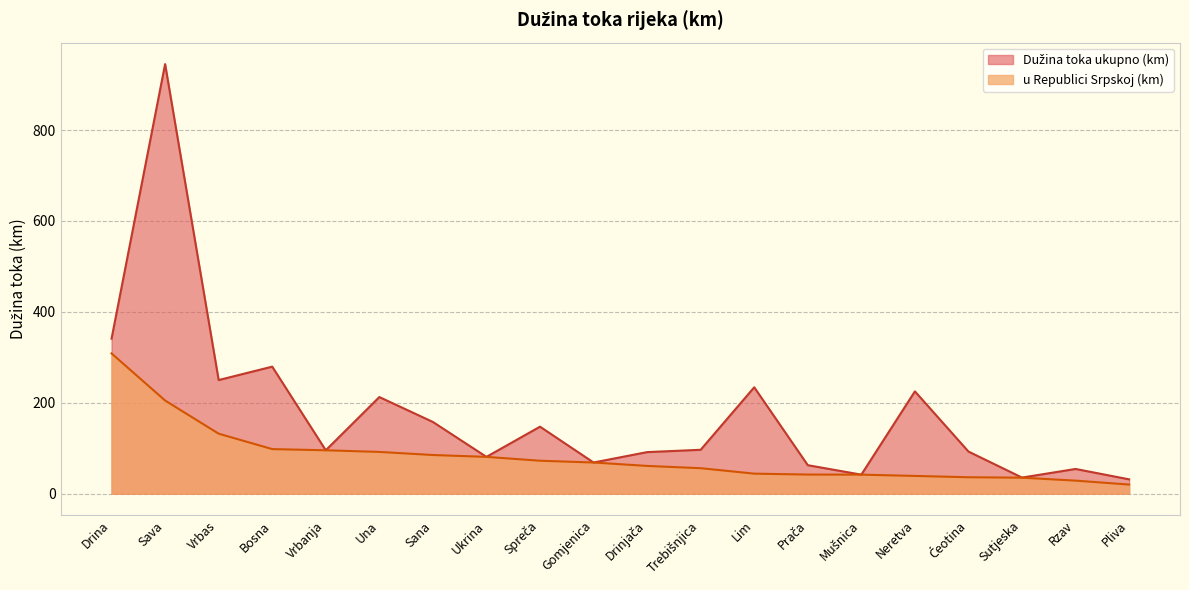

True or false: Dužina toka ukupno (km) and u Republici Srpskoj (km) intersect in this chart.

False